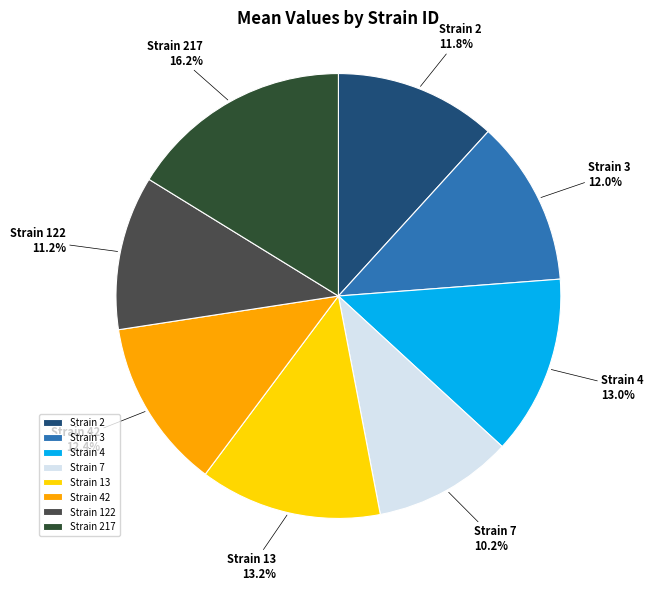

Between Strain 122 and Strain 42, which is larger?

Strain 42